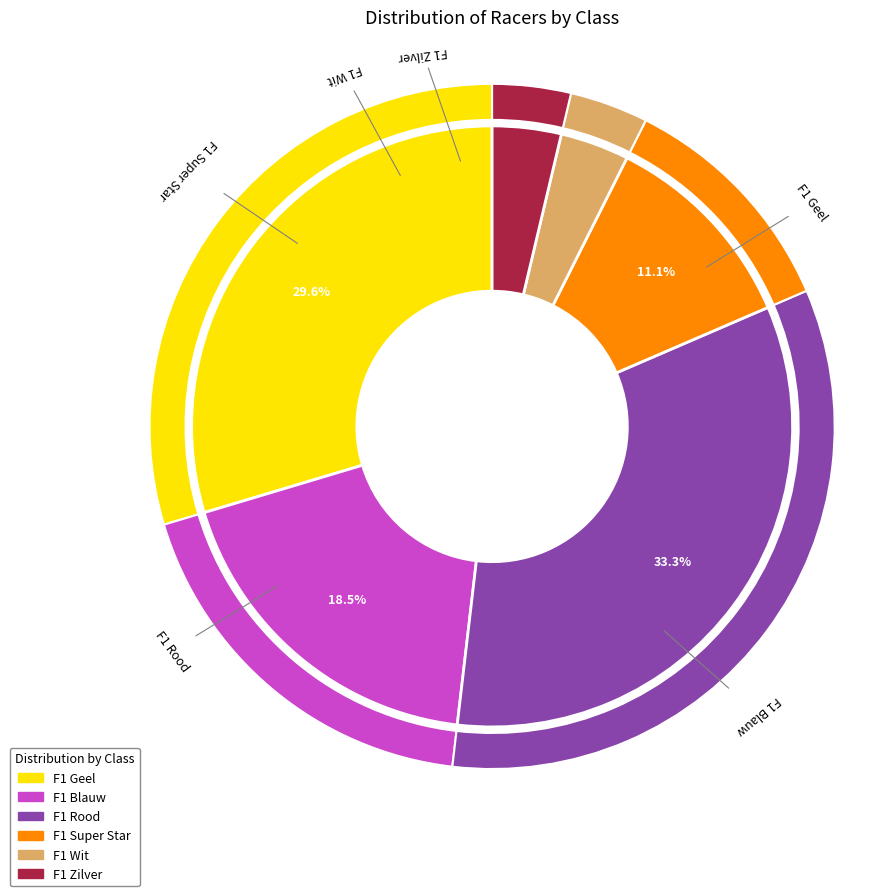

Which has a higher value, F1 Super Star or F1 Wit?

F1 Super Star